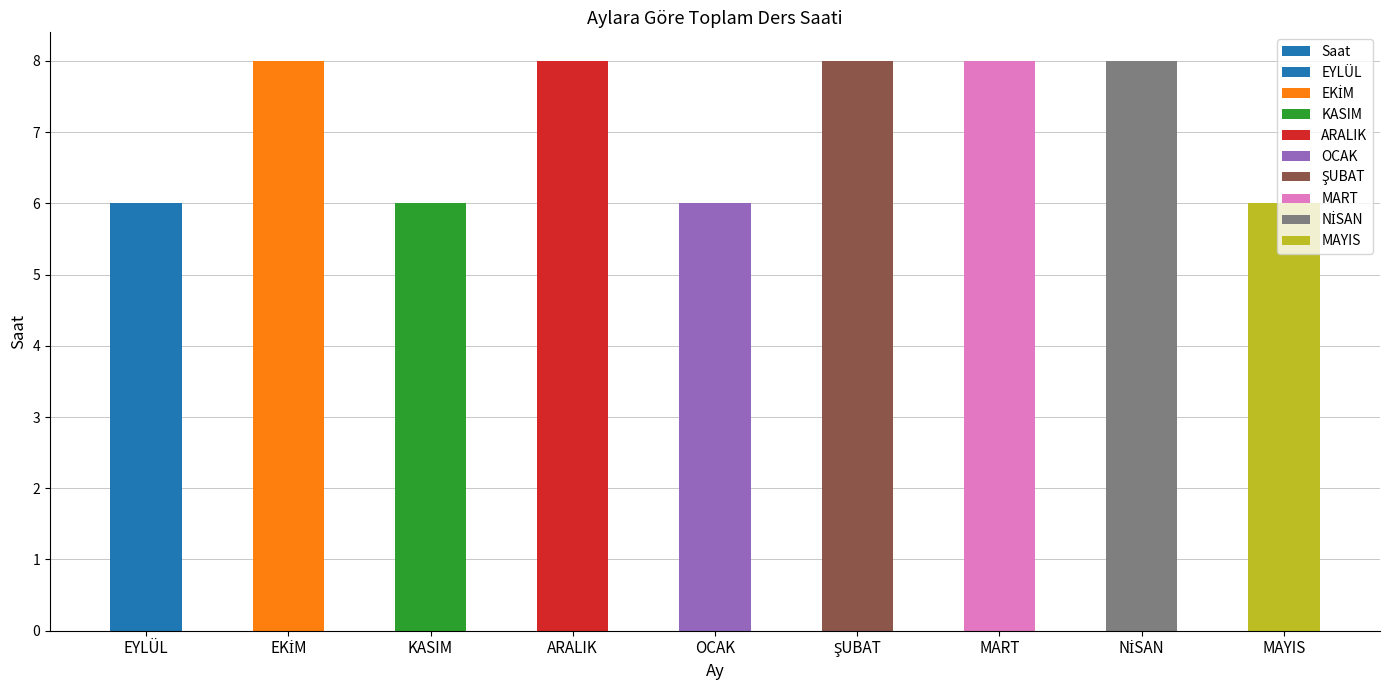

What is the sum of the values at MART and ŞUBAT?

16